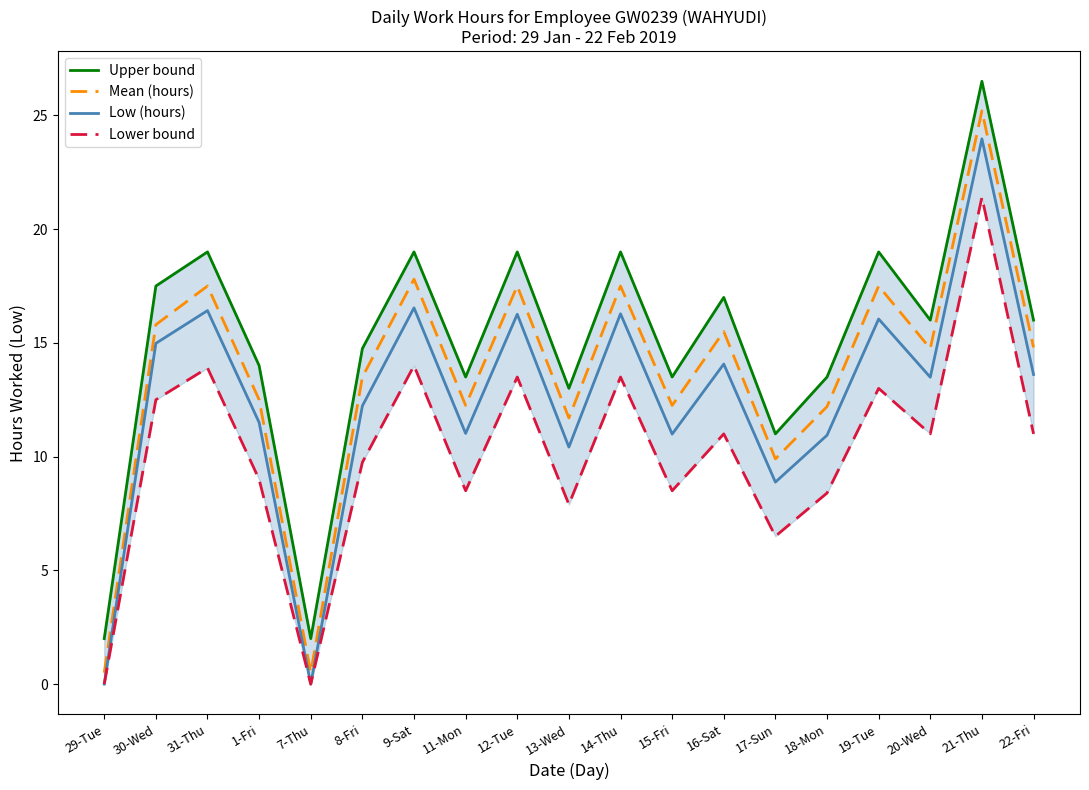

What is the maximum value for Lower bound?

21.4